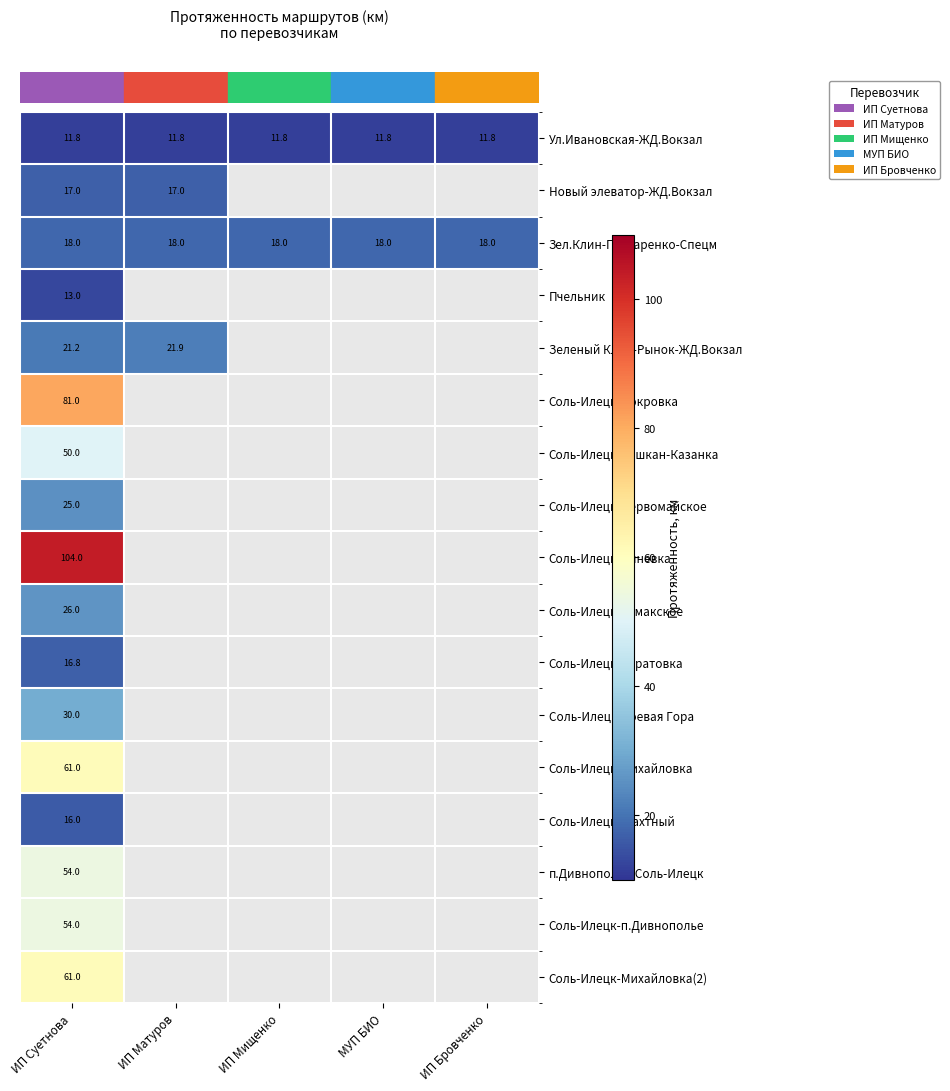

Which category has the highest value across all series?

ИП Суетнова